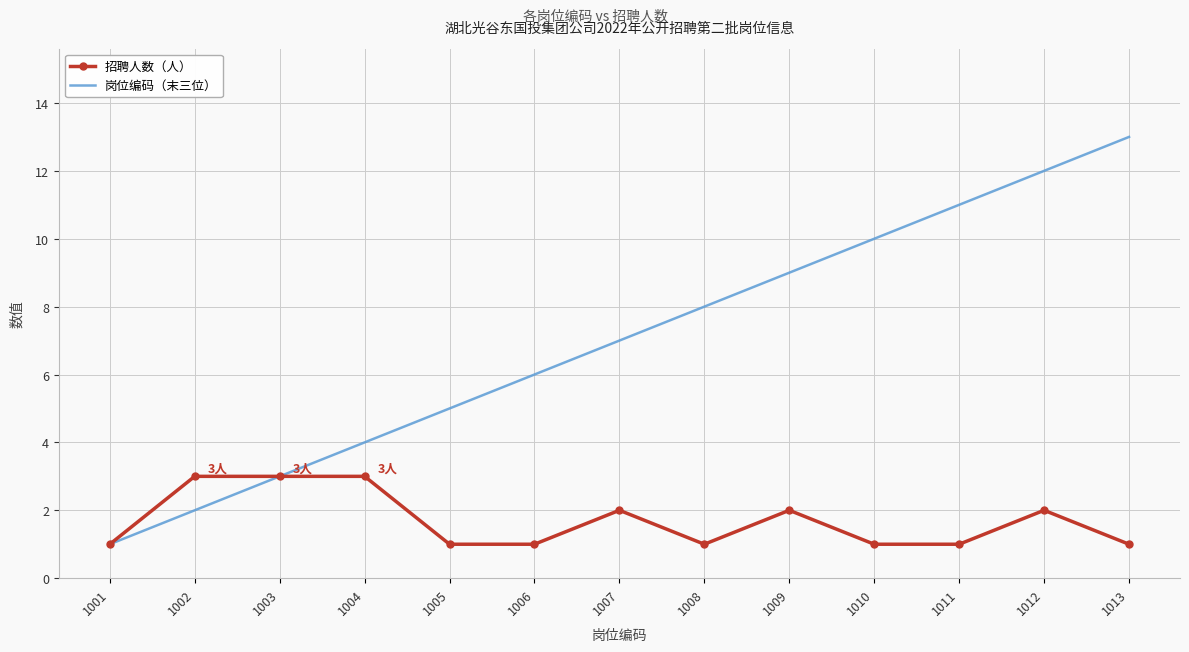

Reading left to right, transcribe all the data shown in this chart.

招聘人数（人）: 1	3	3	3	1	1	2	1	2	1	1	2	1
岗位编码（末三位）: 1	2	3	4	5	6	7	8	9	10	11	12	13